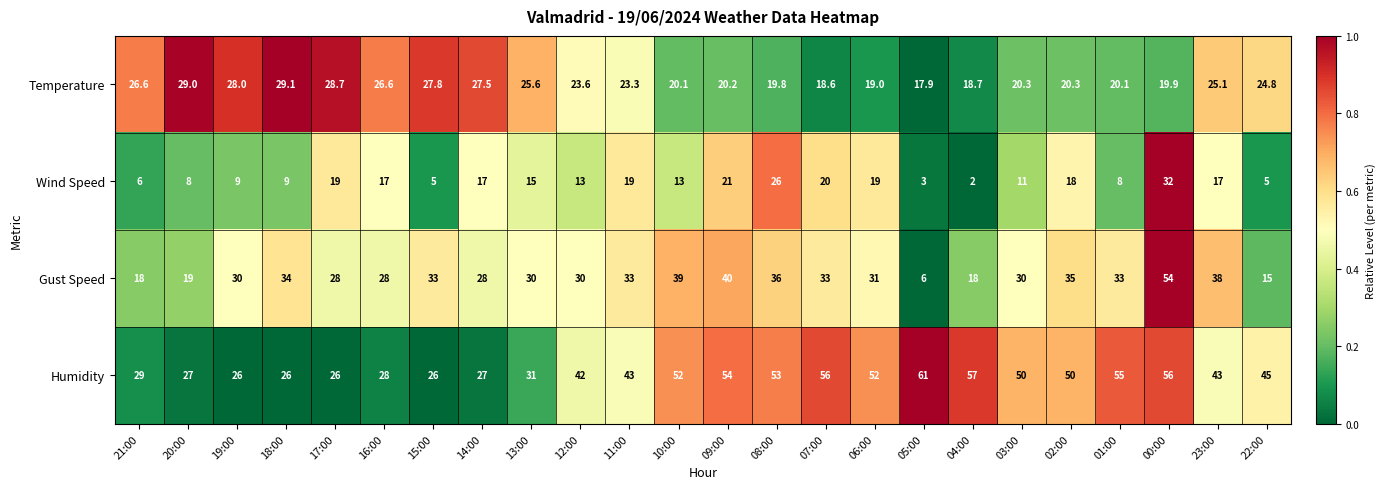

The Temperature series shows 26.6 at 16:00. True or false?

True